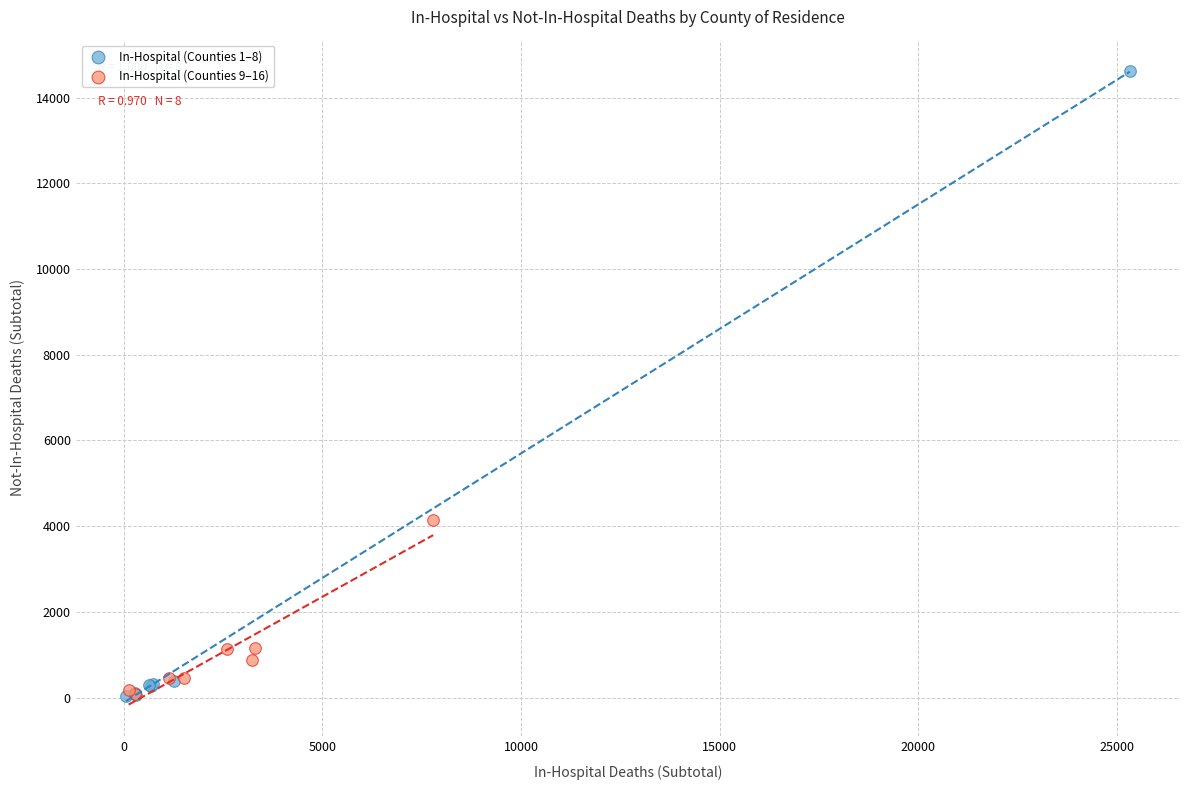

What are all the series names shown in the legend?

In-Hospital (Counties 1–8), In-Hospital (Counties 9–16)